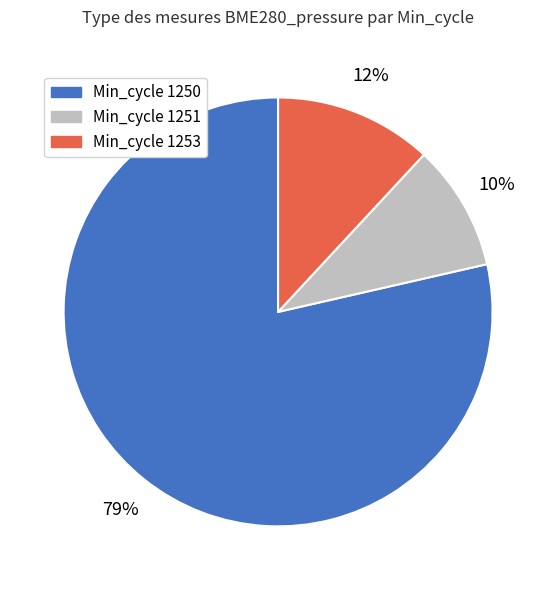

Does any single category account for the majority?

Yes